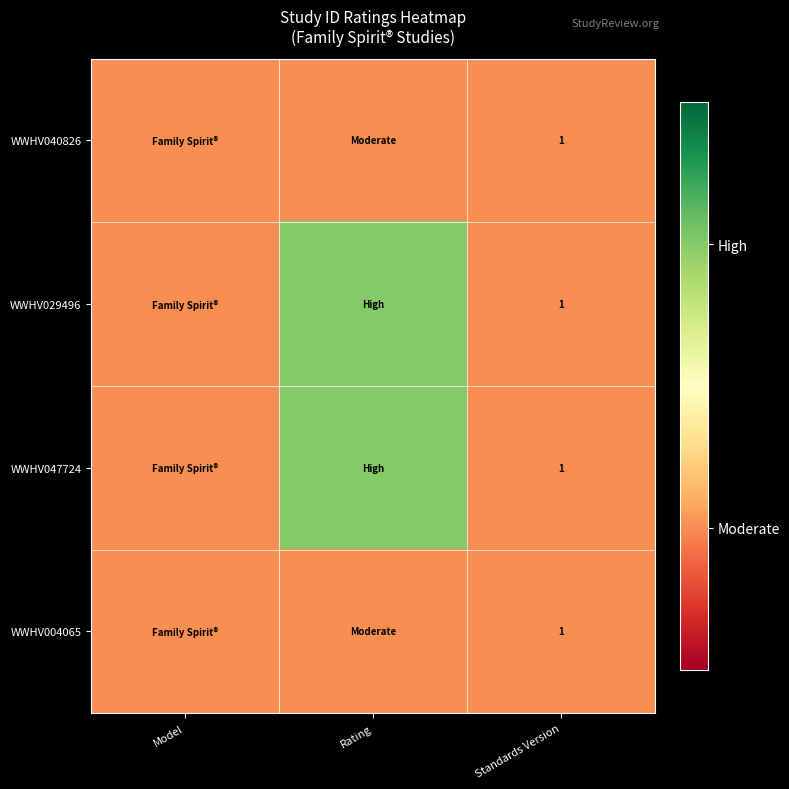

Is it true that WWHV029496 equals 2 at Standards Version?

False